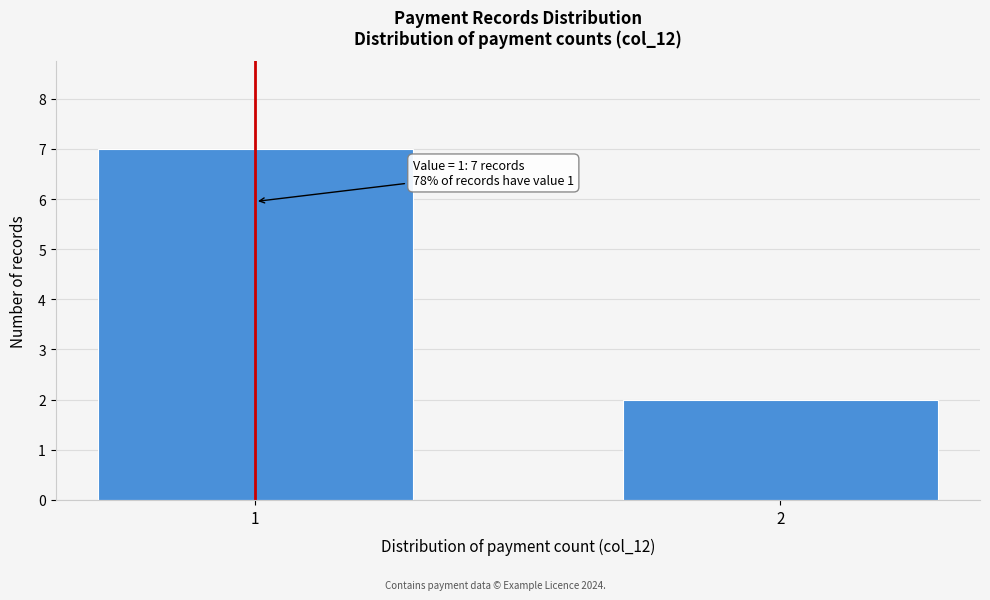

Reading right to left, extract all data points from this chart.

2=2	1=7